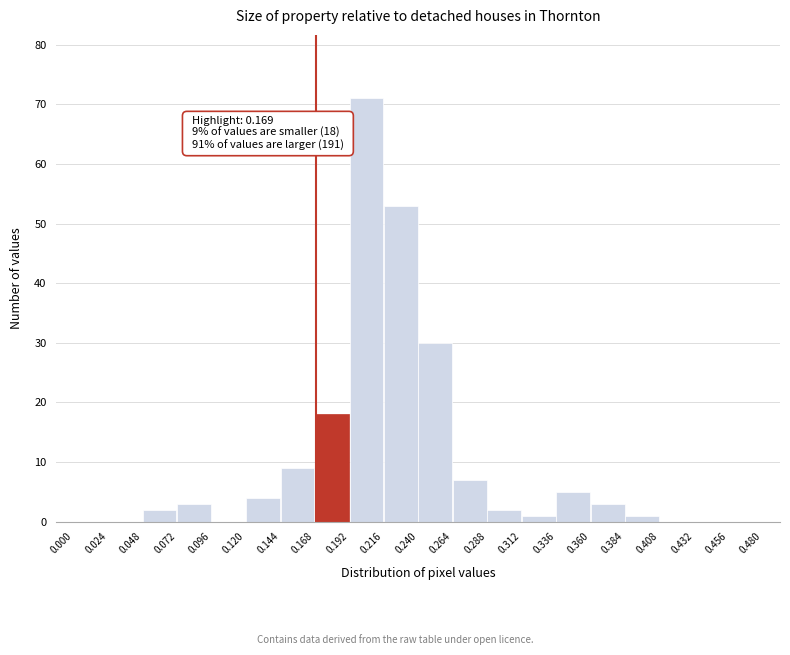

Which range on the x-axis has the tallest bar?

0.192 to 0.216